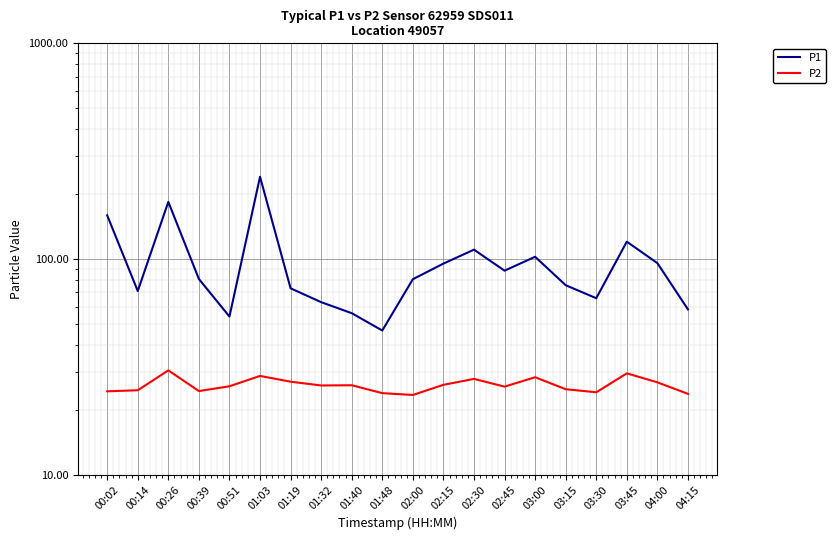

True or false: P1 and P2 intersect in this chart.

False